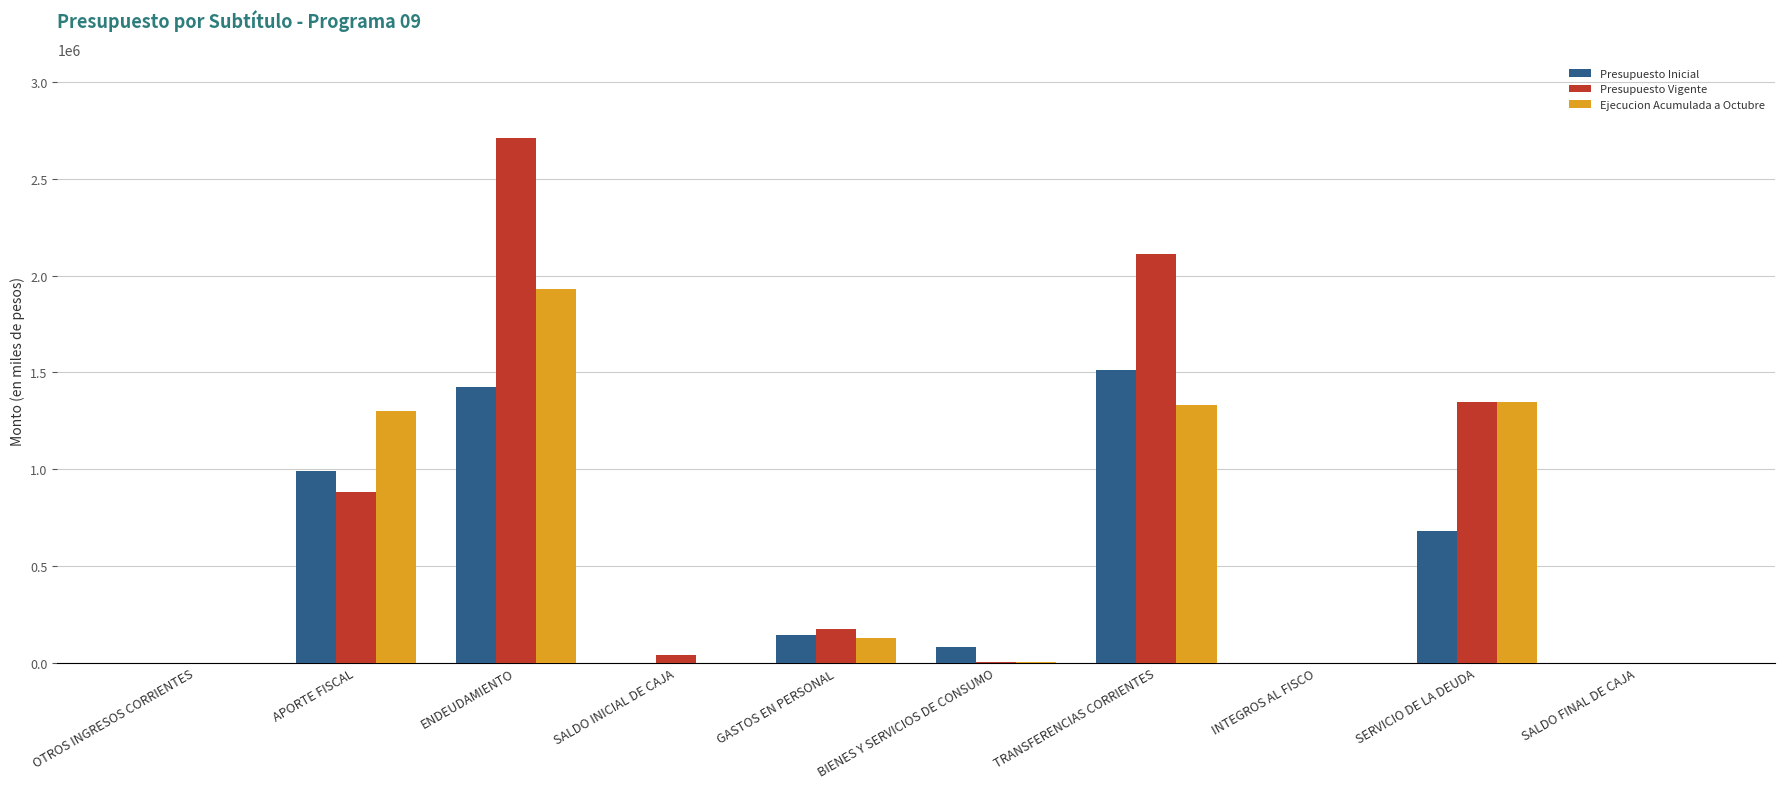

Between BIENES Y SERVICIOS DE CONSUMO and SERVICIO DE LA DEUDA, which series saw the biggest shift?

Ejecucion Acumulada a Octubre